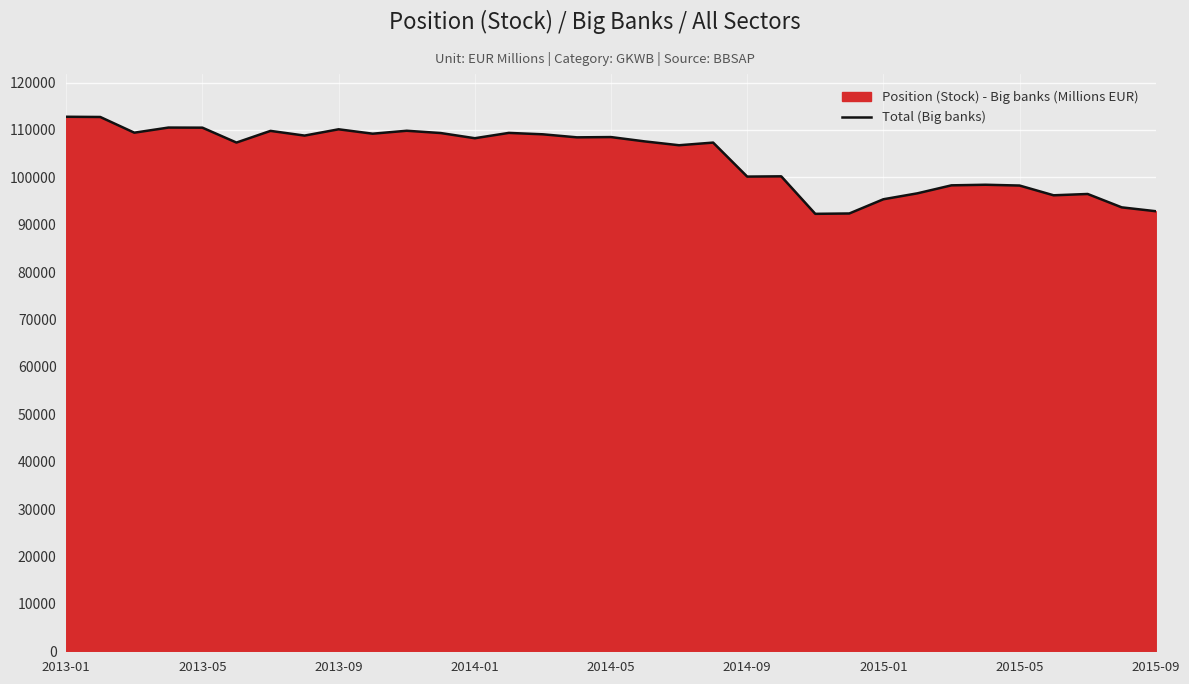

What is the maximum value shown in the chart?

112783